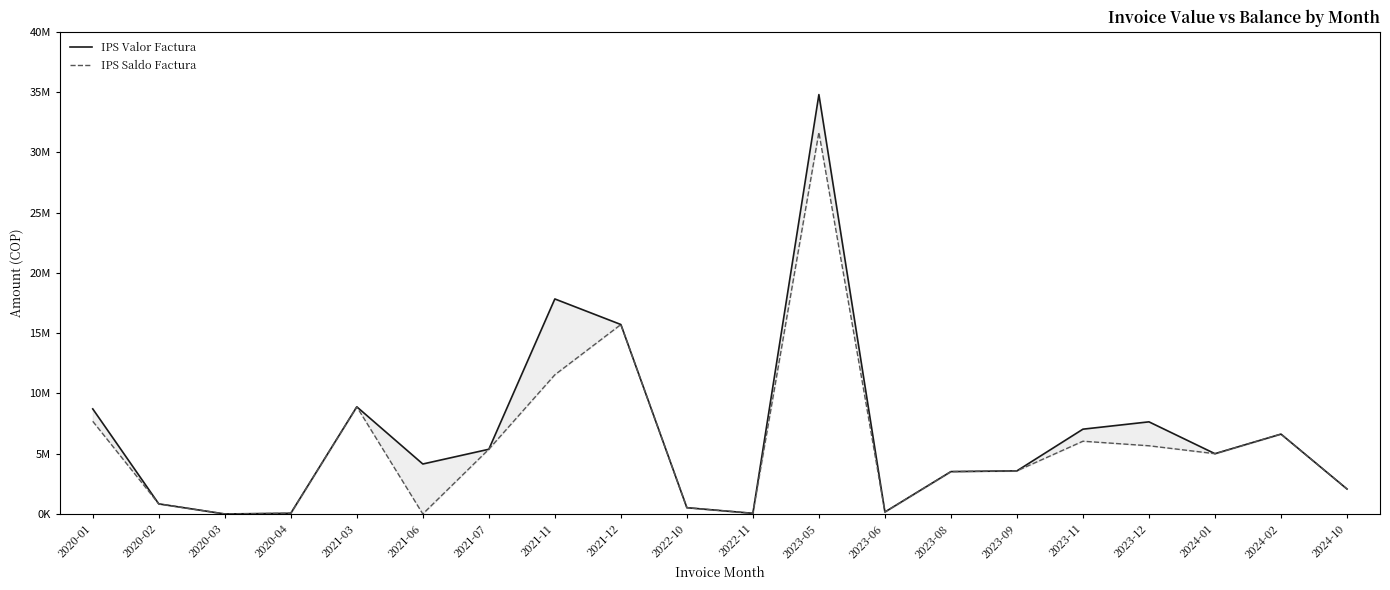

Does the chart display data point markers on the line(s)?

No